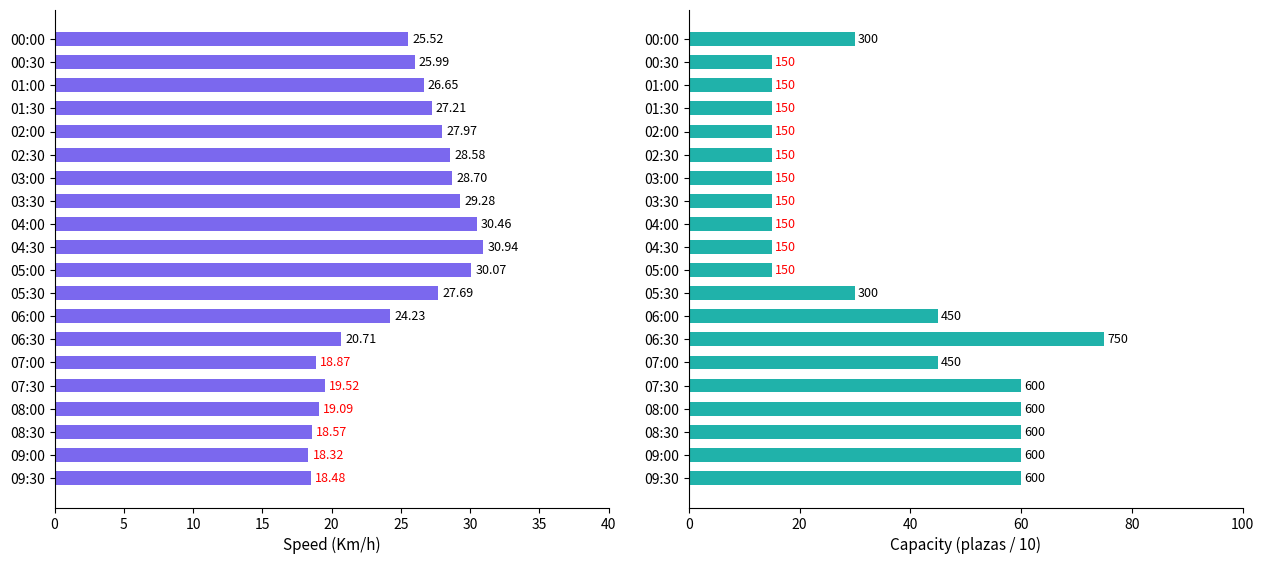

What is the approximate value of Capacity (plazas/10) at 00:00?

30.0